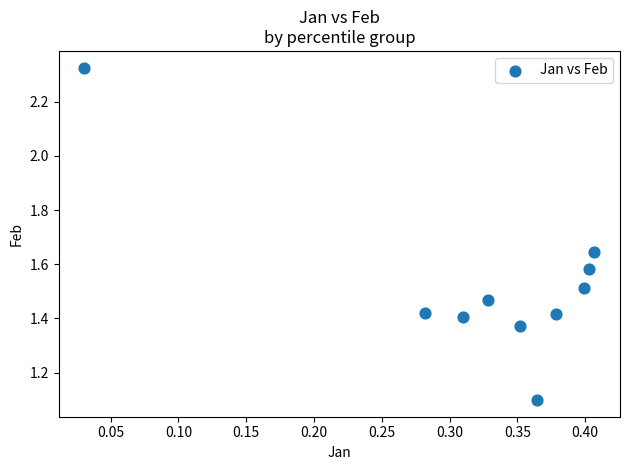

What Y value in the scatter plot is closest to 1?

1.1